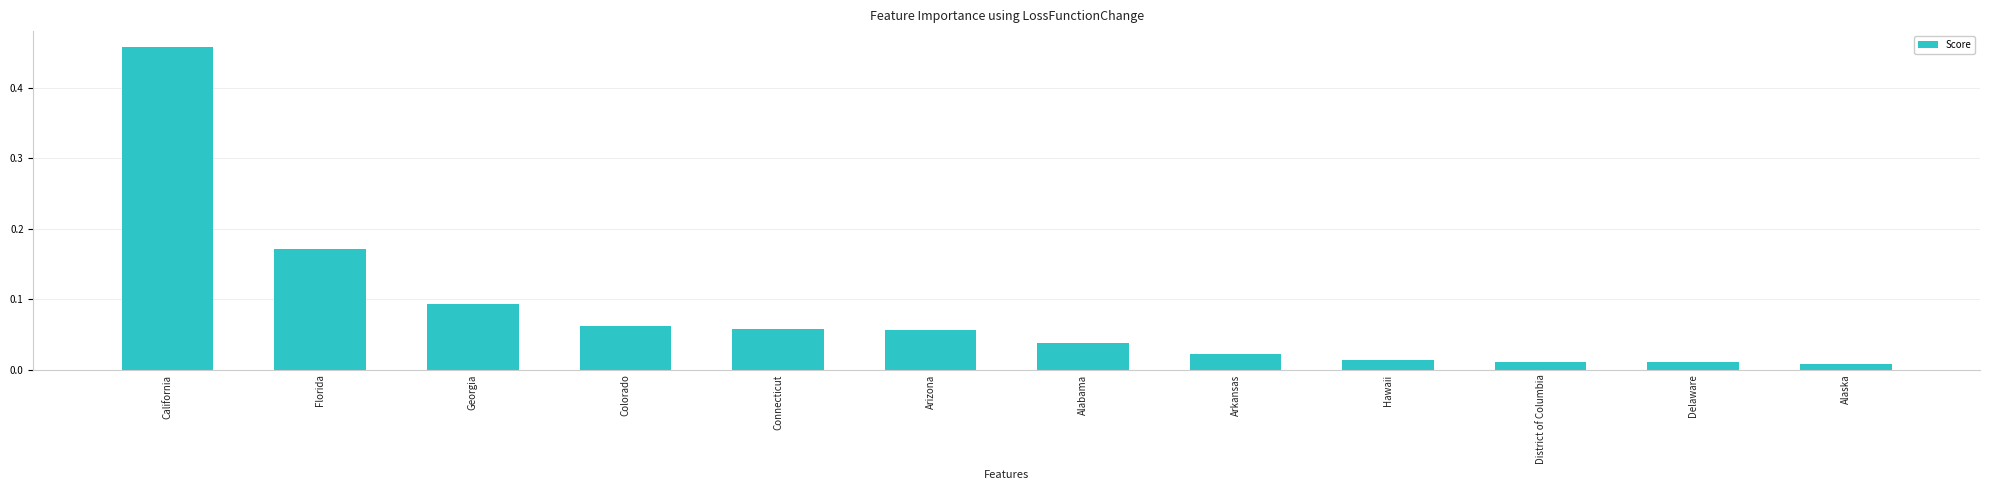

What is the difference between the maximum and minimum values?

0.4